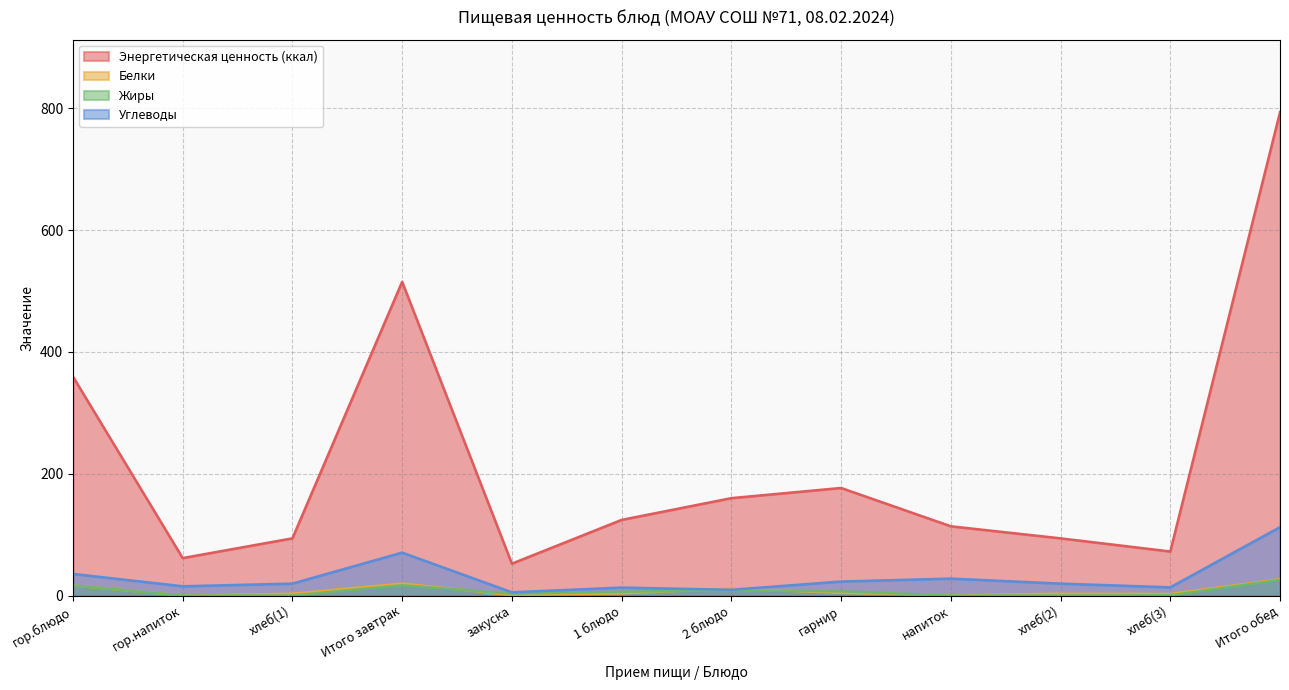

How many lines are shown in the chart?

4